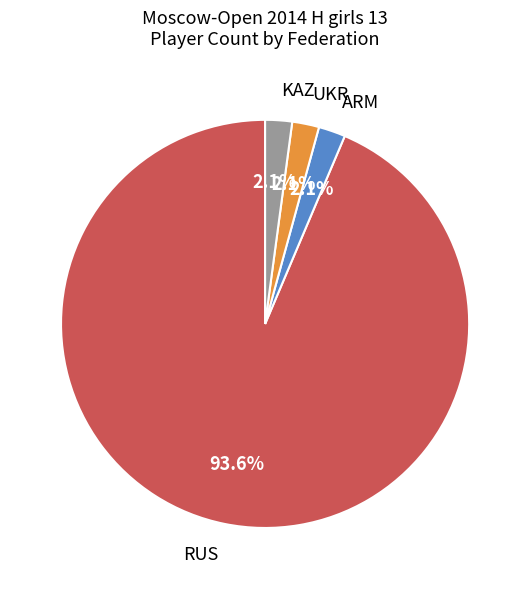

To the nearest percent, what is the average slice percentage?

25%